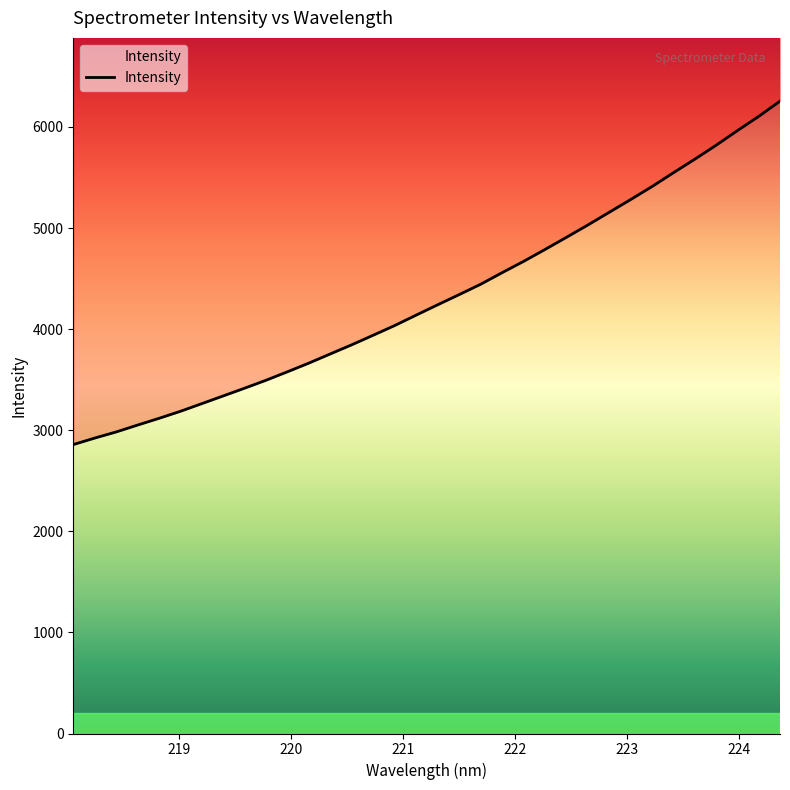

What is the change in value from 219.3979 to 222.0721?

+1328.7